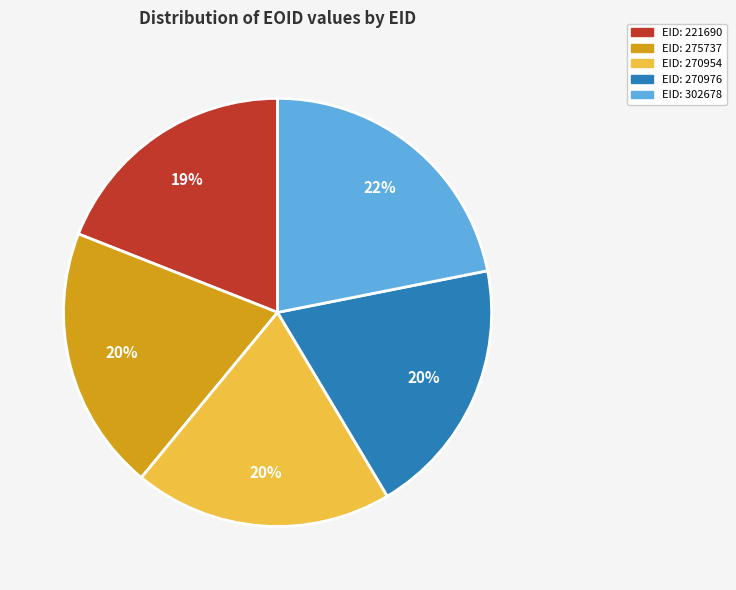

Is there any slice that represents more than half of the pie?

No